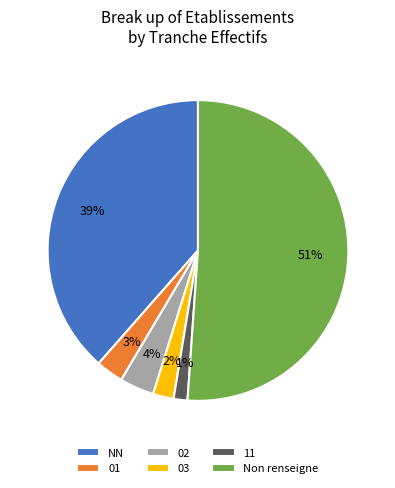

How many slices are in this pie chart?

6